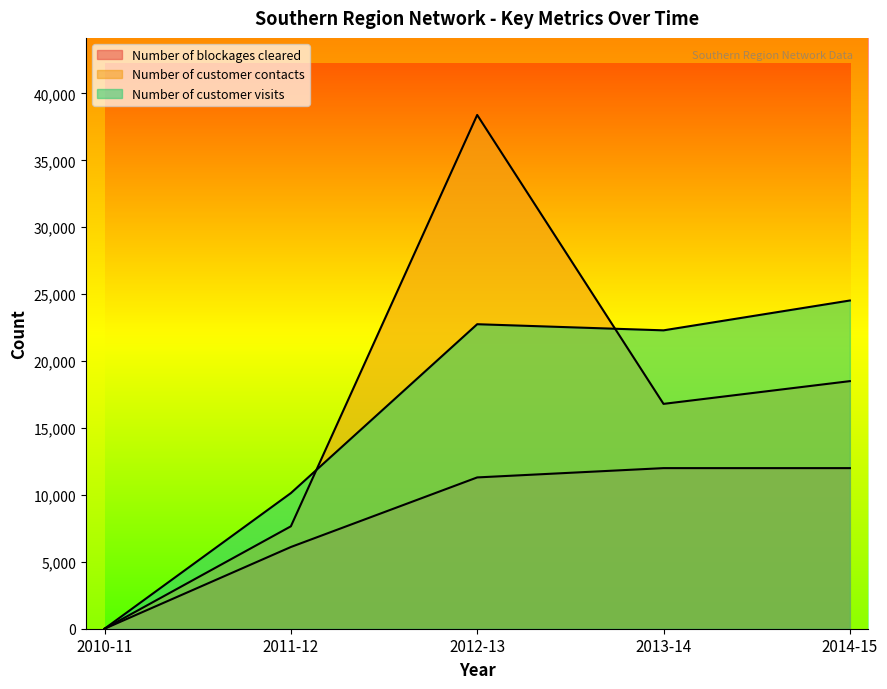

At how many categories does at least one series exceed 26709?

1